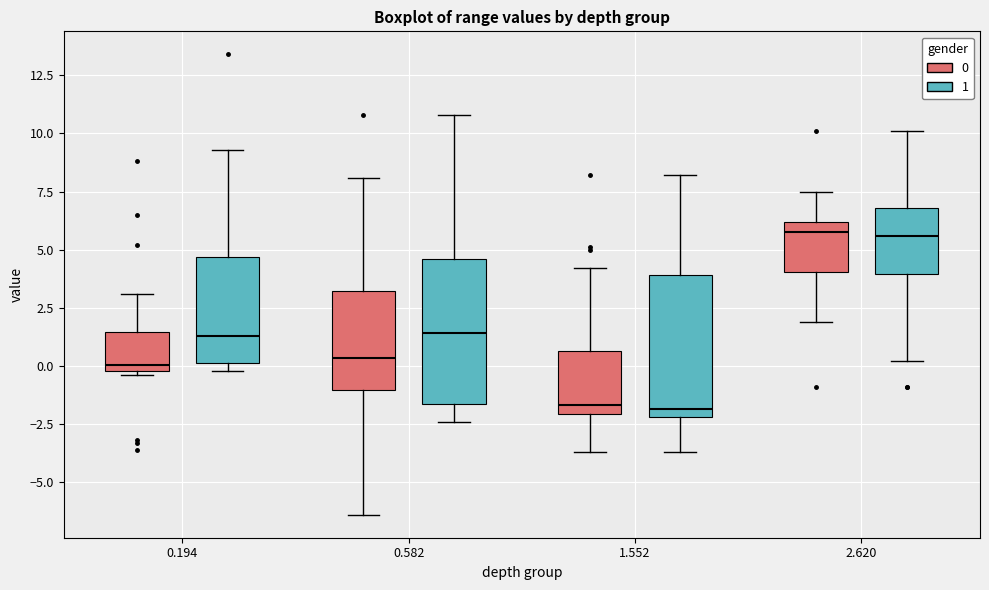

Reading left to right, read every box against the y-axis: the position of its median line, the range the box covers, and the ends of its whiskers. The values are not printed on the chart, so give them approximately, as read against the axis.

0.194 (0): median 0.0 (just above the box's lower edge), box 0.0 to 1.5, whiskers -0.5 to 3.0
0.194 (1): median 1.5, box 0.0 to 4.5, whiskers 0.0 (just below the box's lower edge) to 9.5
0.582 (0): median 0.5, box -1.0 to 3.0, whiskers -6.5 to 8.0
0.582 (1): median 1.5, box -1.5 to 4.5, whiskers -2.5 to 11.0
1.552 (0): median -1.5, box -2.0 to 0.5, whiskers -3.5 to 4.0
1.552 (1): median -2.0 (just above the box's lower edge), box -2.0 to 4.0, whiskers -3.5 to 8.0
2.620 (0): median 6.0 (just below the box's upper edge), box 4.0 to 6.0, whiskers 2.0 to 7.5
2.620 (1): median 5.5, box 4.0 to 7.0, whiskers 0.0 to 10.0